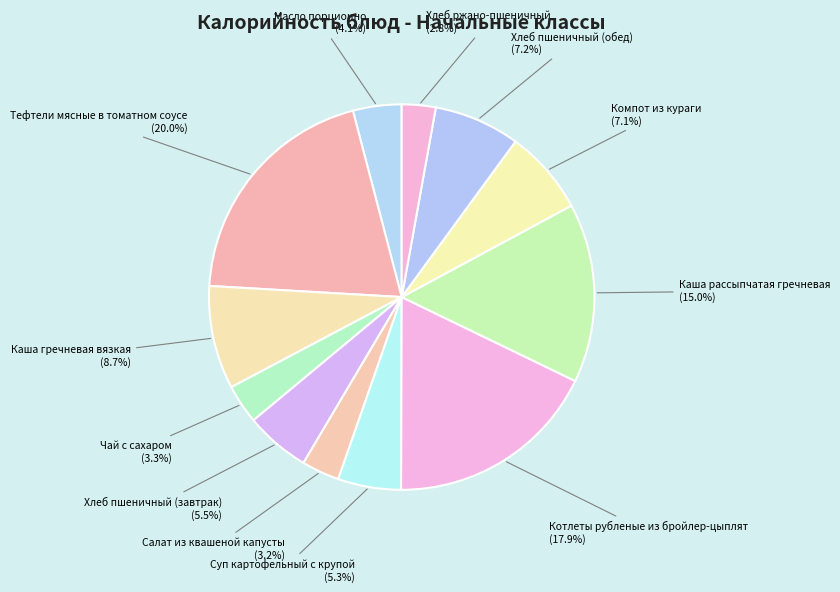

How many slices are in this pie chart?

12